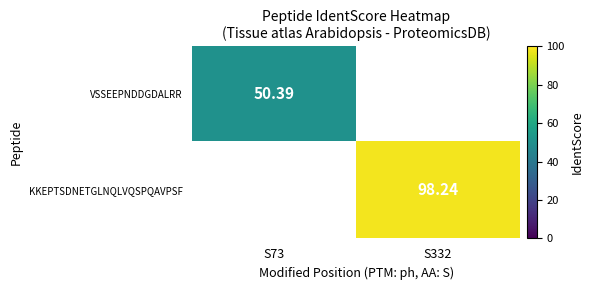

What is the lowest value of the VSSEEPNDDGDALRR series?

50.4